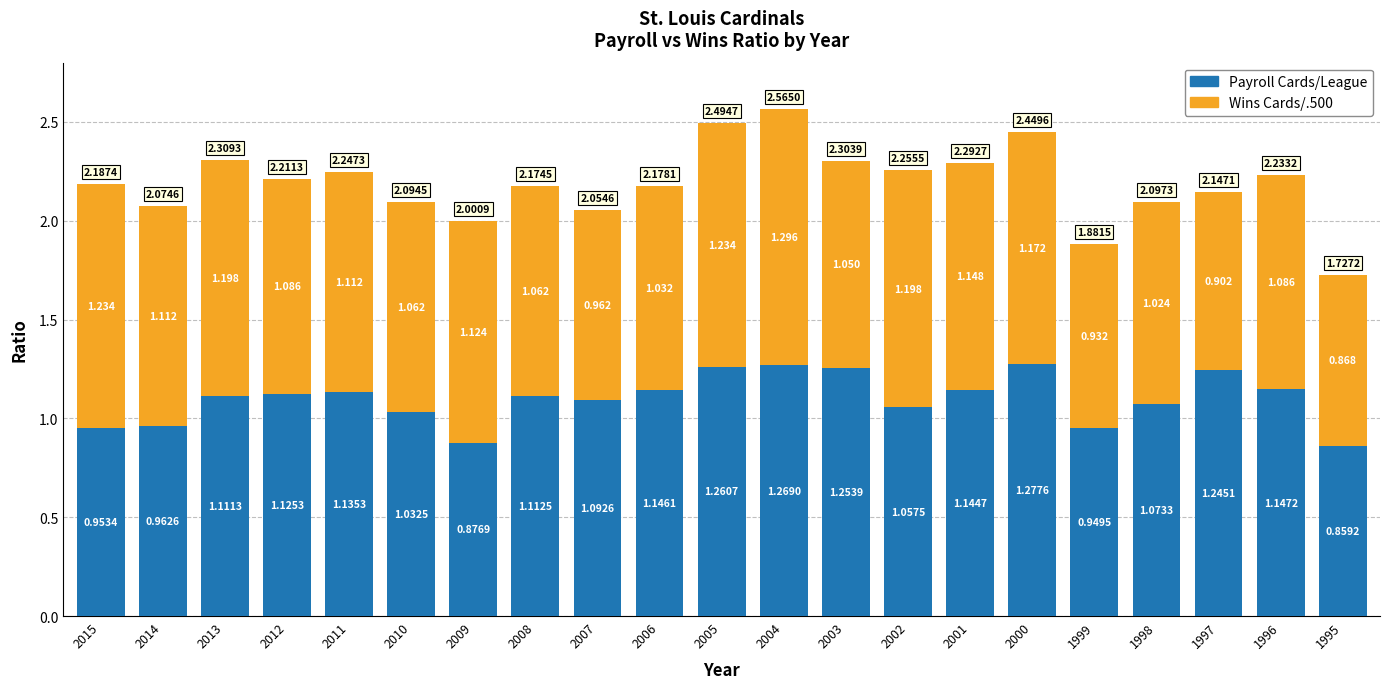

Which series has the largest total across all categories?

Payroll Cards/League